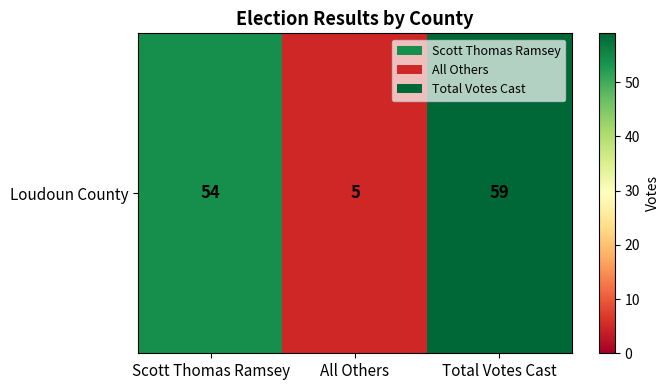

Reading right to left, what are all the values shown in this chart?

59	5	54